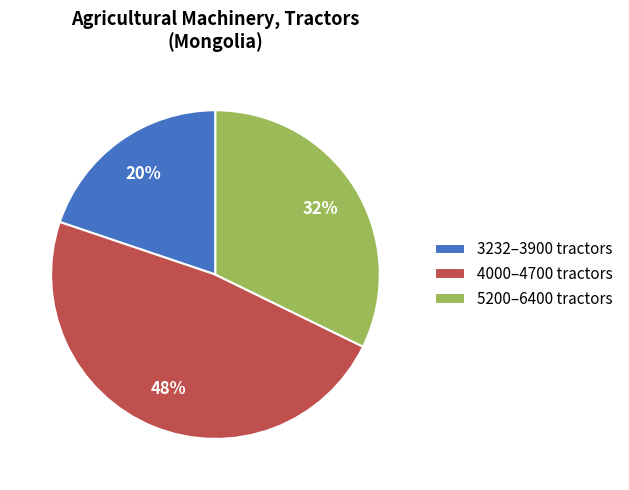

Rank the categories by value from highest to lowest.

4000–4700 tractors, 5200–6400 tractors, 3232–3900 tractors